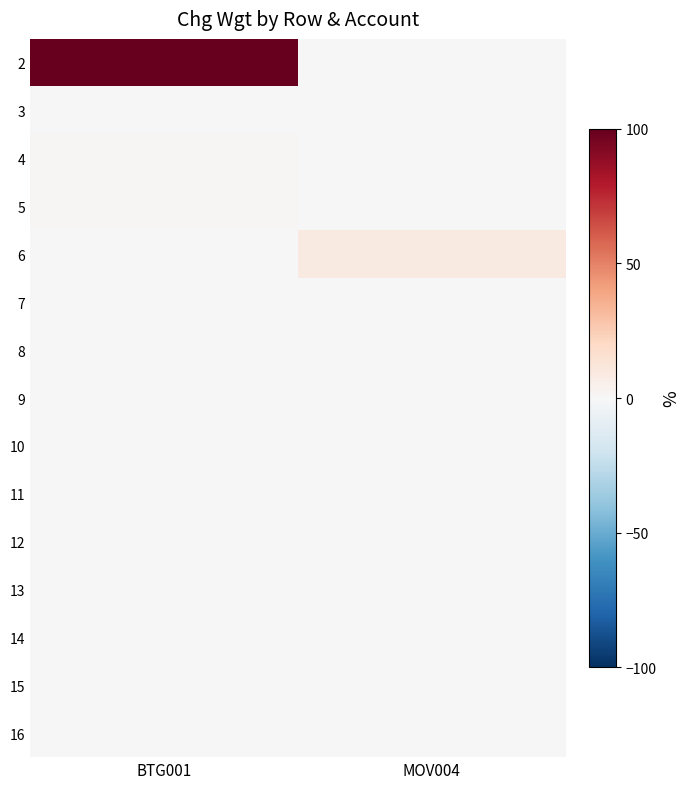

At which category does the chart reach its minimum across all series?

MOV004